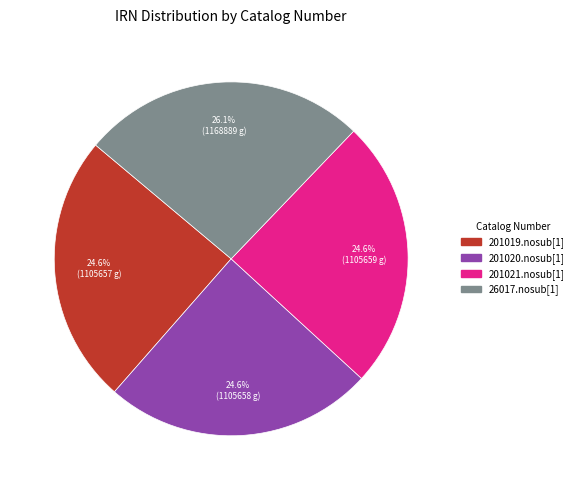

To the nearest percent, what is the average slice percentage?

25%